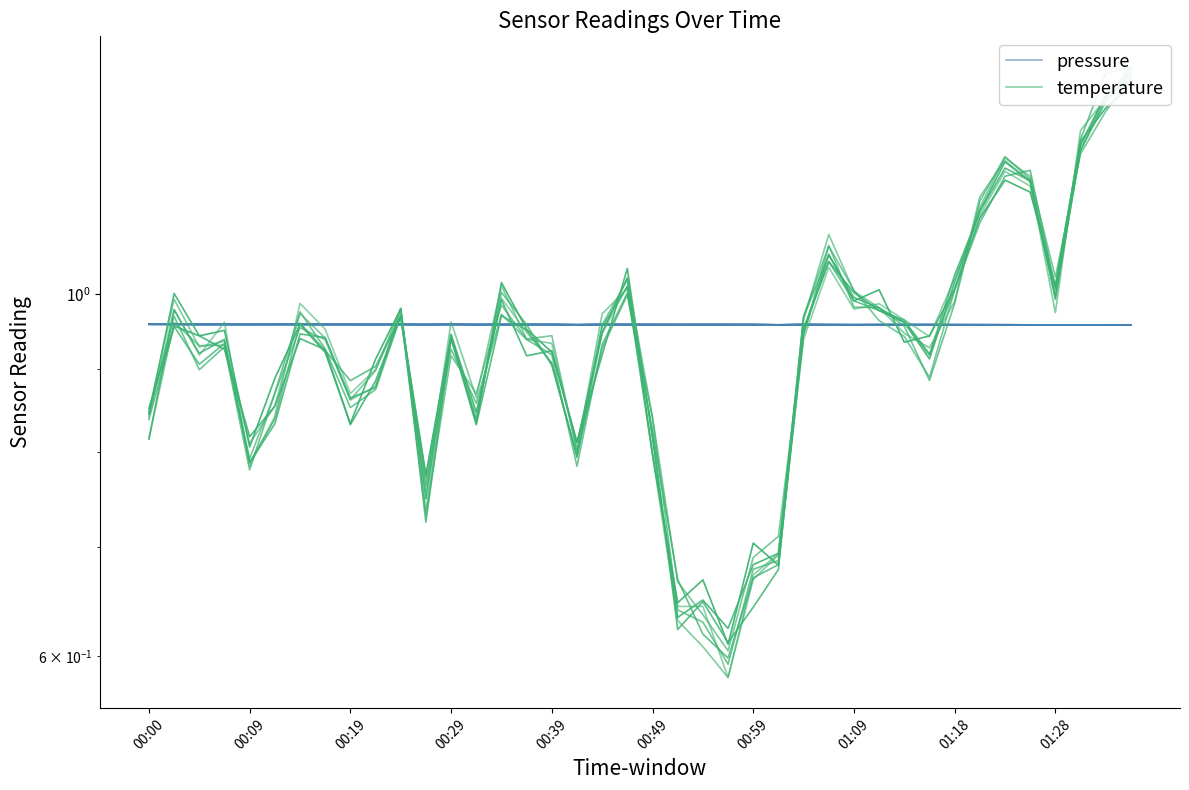

Is this an area chart (filled region under the line)?

No